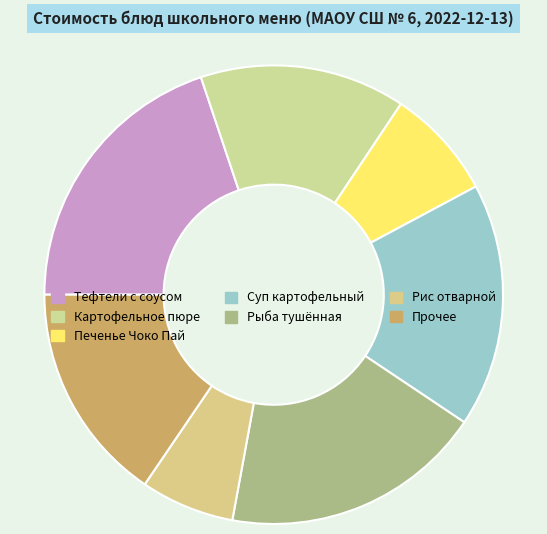

How many slices are in this pie chart?

7